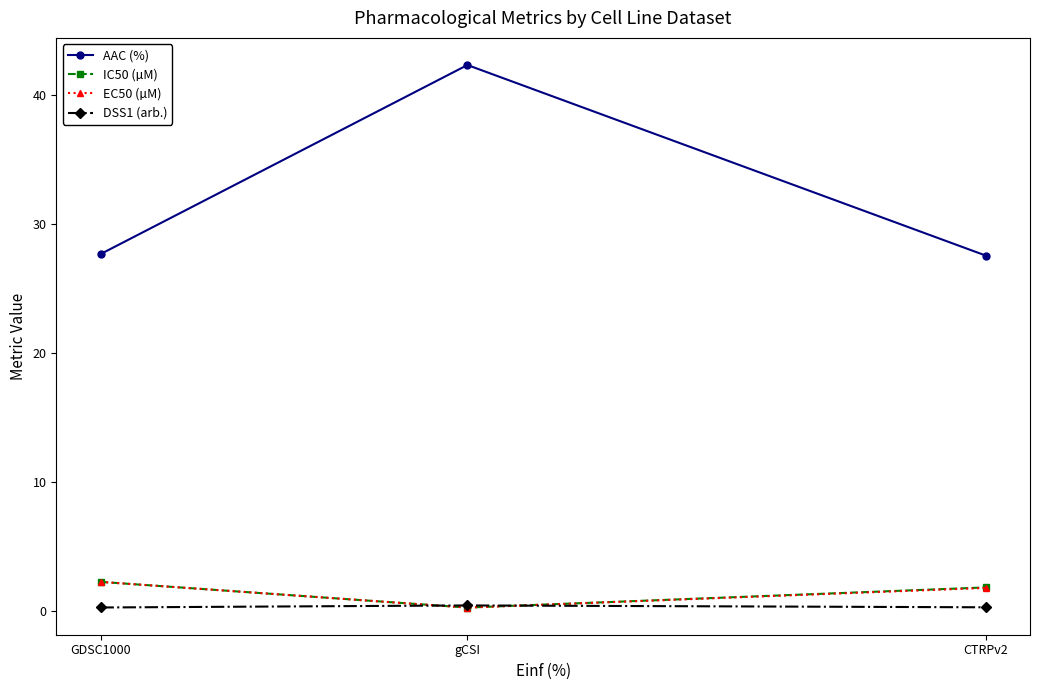

Between gCSI and CTRPv2, which series saw the biggest shift?

AAC (%)